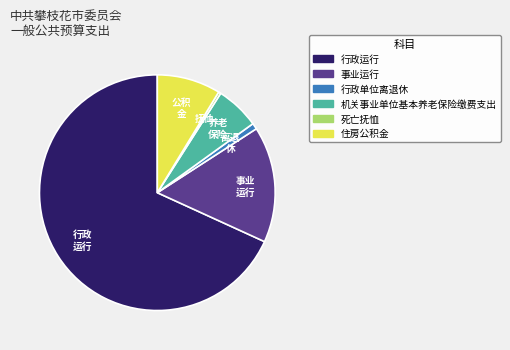

What is the largest slice in the pie chart?

行政运行